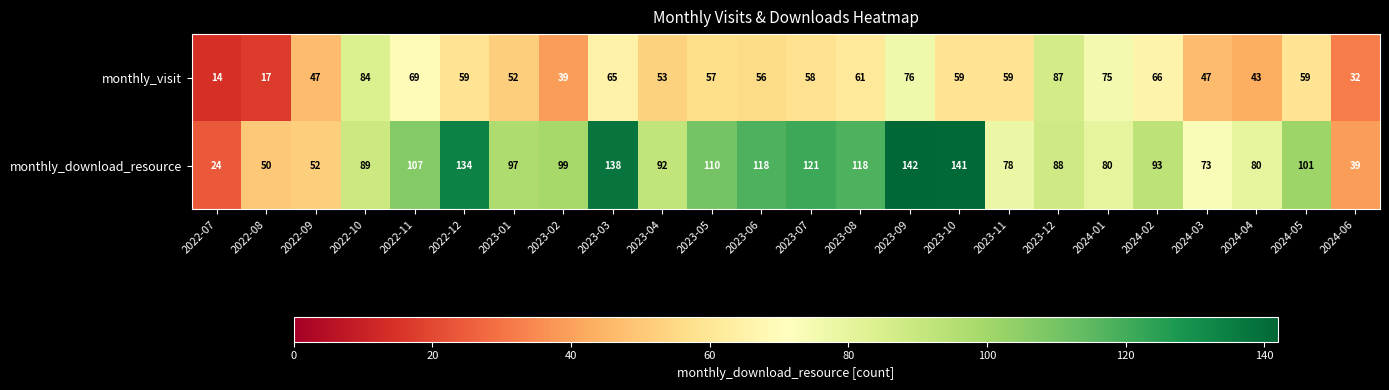

Where does the monthly_visit series first go above 59?

2022-10